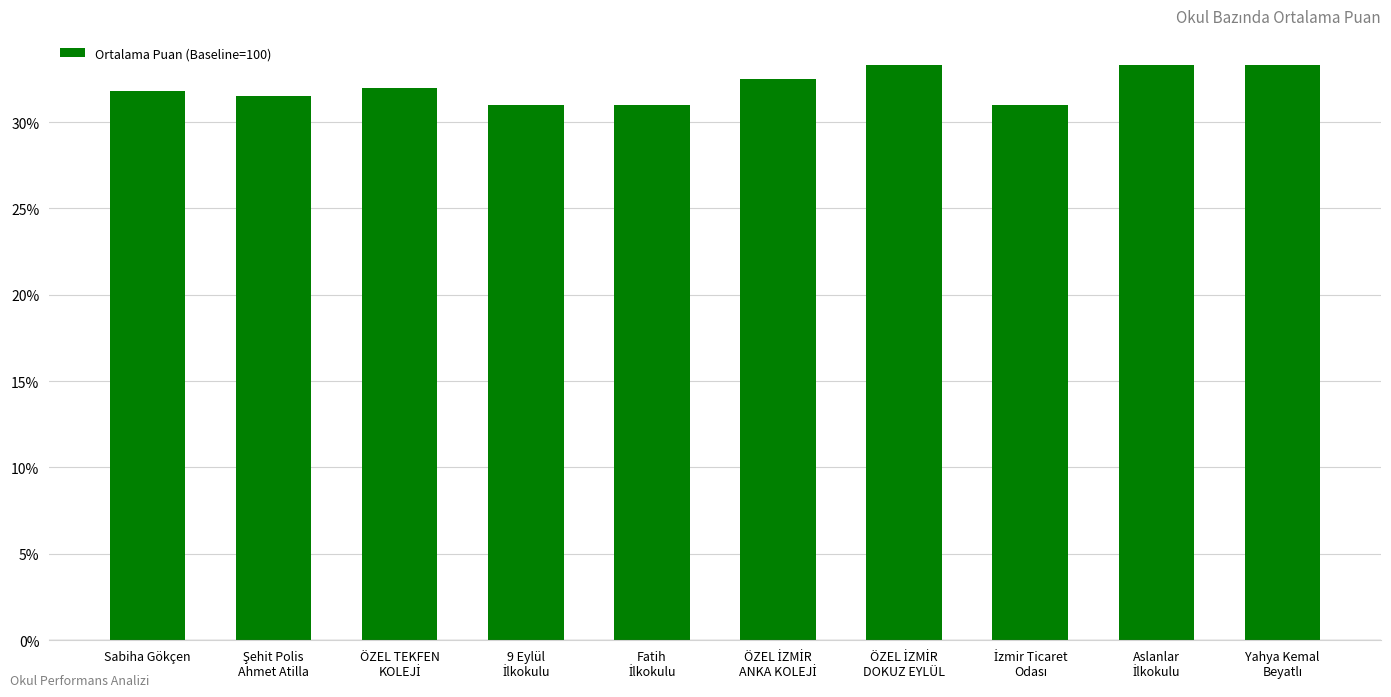

What is the value of the 5th bar from the left?

31.0